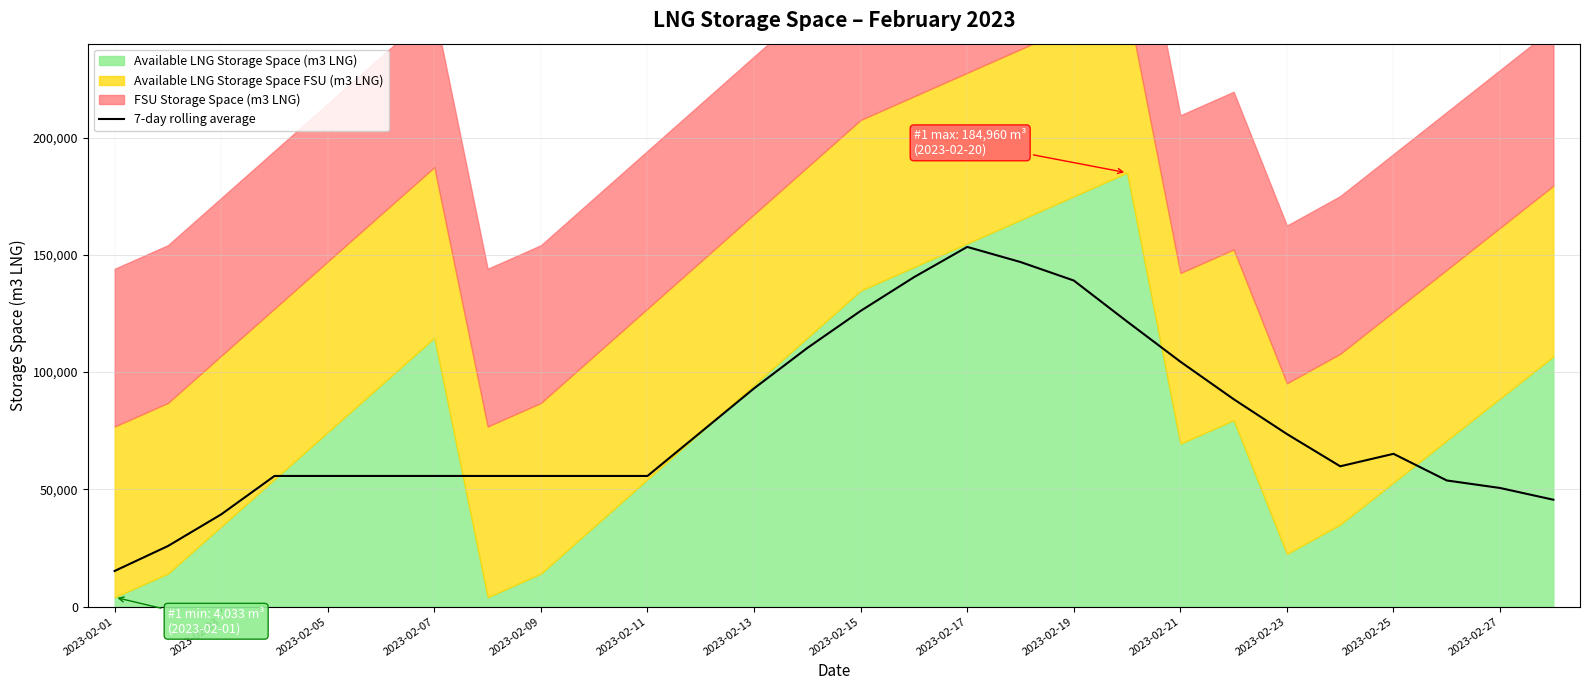

Which category has the highest value in the 7-day rolling average series?

2023-02-17